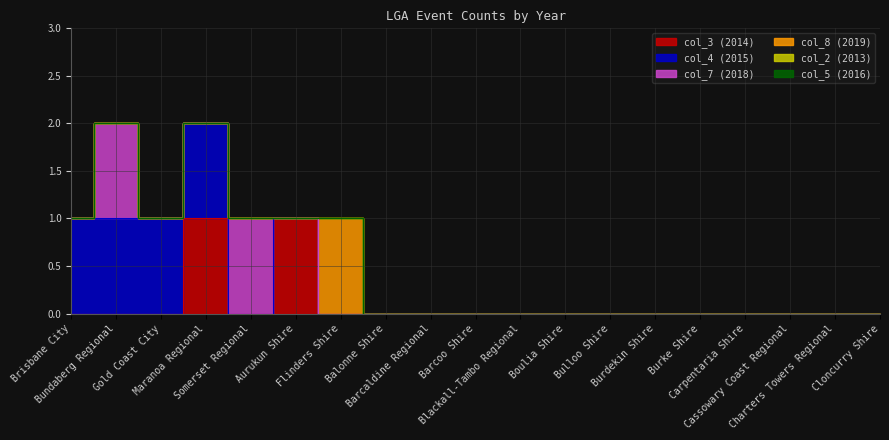

Which category has the highest value across all series?

Maranoa Regional